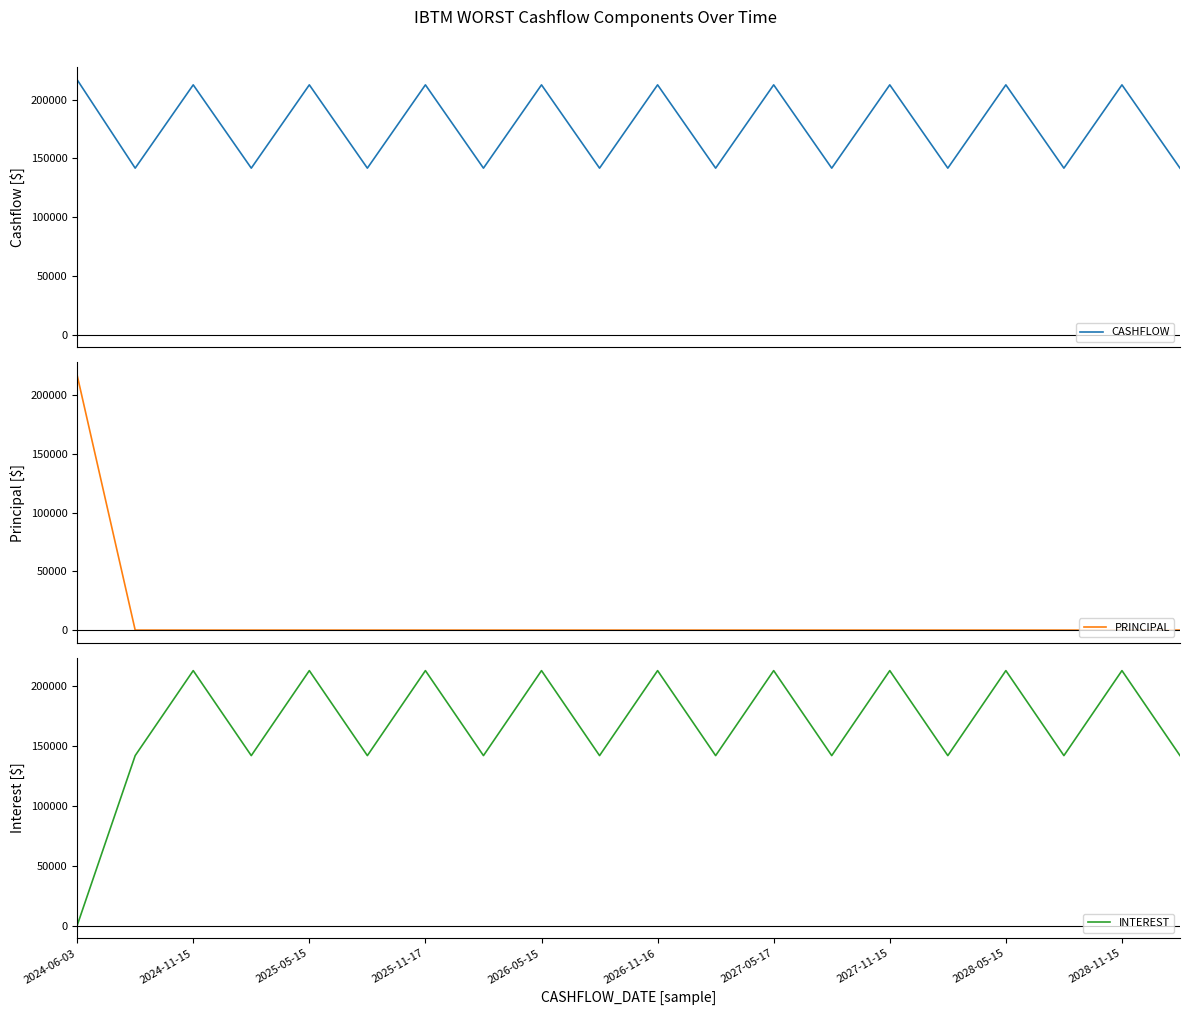

What is the average value of the PRINCIPAL series?

10850.4